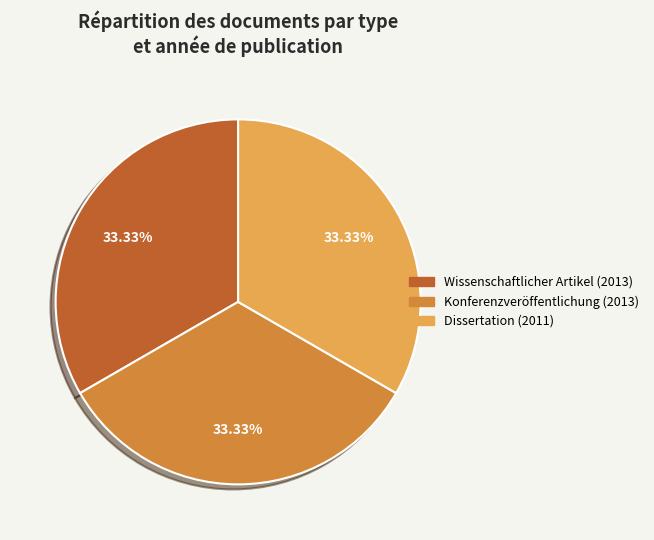

The Dissertation (2011) slice represents 33% of the pie. True or false?

True